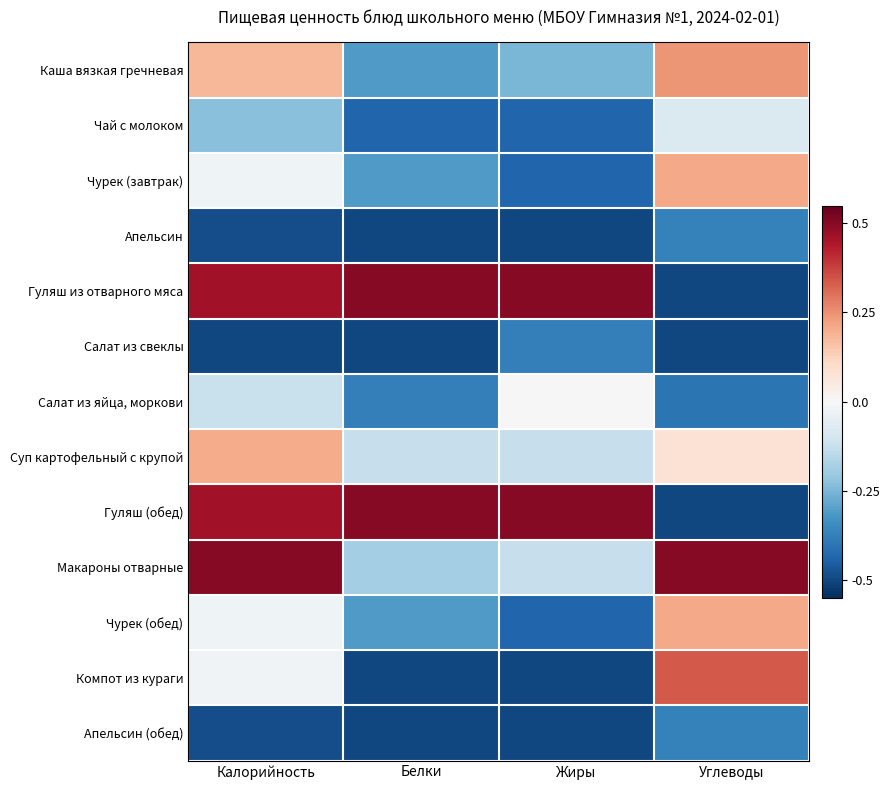

Reading left to right, transcribe all the data shown in this chart.

Каша вязкая гречневая: Калорийность=0.2	Белки=-0.3	Жиры=-0.2	Углеводы=0.2
Чай с молоком: Калорийность=-0.2	Белки=-0.4	Жиры=-0.4	Углеводы=-0.1
Чурек (завтрак): Калорийность=-0.0	Белки=-0.3	Жиры=-0.4	Углеводы=0.2
Апельсин: Калорийность=-0.5	Белки=-0.5	Жиры=-0.5	Углеводы=-0.4
Гуляш из отварного мяса: Калорийность=0.5	Белки=0.5	Жиры=0.5	Углеводы=-0.5
Салат из свеклы: Калорийность=-0.5	Белки=-0.5	Жиры=-0.4	Углеводы=-0.5
Салат из яйца, моркови: Калорийность=-0.1	Белки=-0.4	Жиры=0.0	Углеводы=-0.4
Суп картофельный с крупой: Калорийность=0.2	Белки=-0.1	Жиры=-0.1	Углеводы=0.1
Гуляш (обед): Калорийность=0.5	Белки=0.5	Жиры=0.5	Углеводы=-0.5
Макароны отварные: Калорийность=0.5	Белки=-0.2	Жиры=-0.1	Углеводы=0.5
Чурек (обед): Калорийность=-0.0	Белки=-0.3	Жиры=-0.4	Углеводы=0.2
Компот из кураги: Калорийность=-0.0	Белки=-0.5	Жиры=-0.5	Углеводы=0.3
Апельсин (обед): Калорийность=-0.5	Белки=-0.5	Жиры=-0.5	Углеводы=-0.4